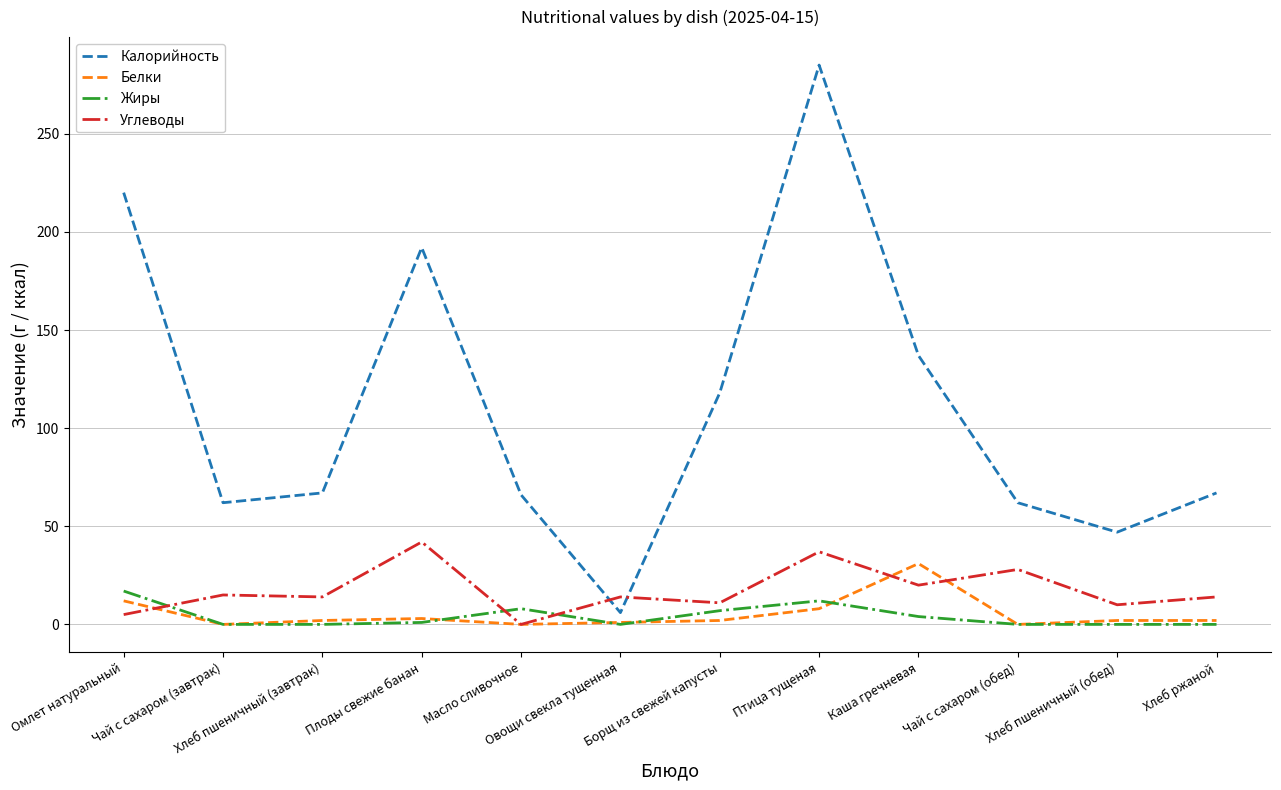

True or false: Жиры and Калорийность cross at least once.

False